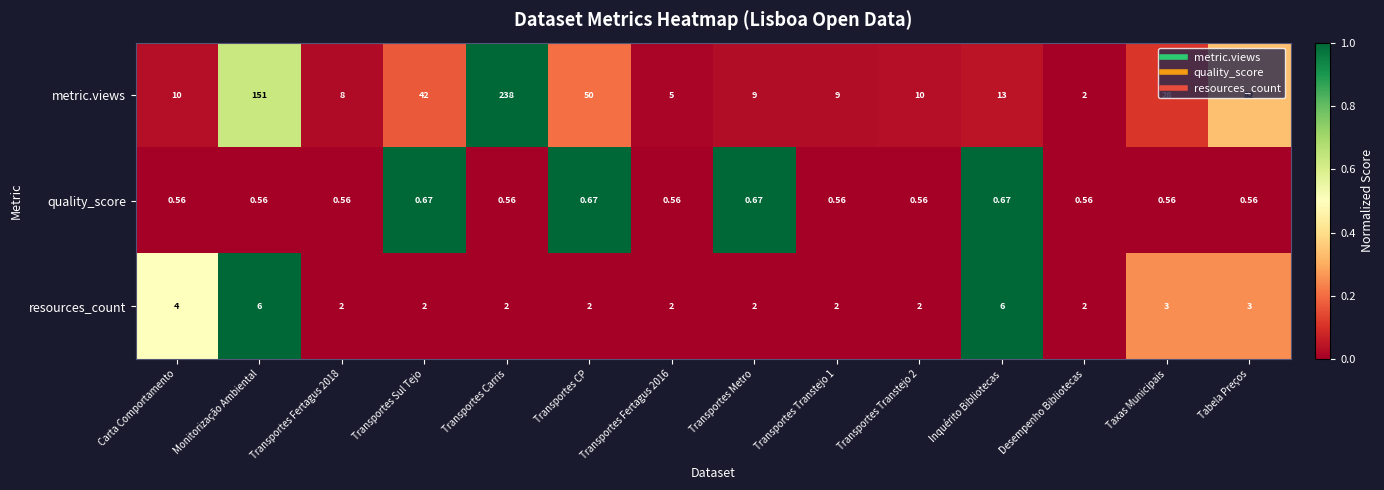

Is the value of metric.views at Transportes Fertagus 2016 greater than the value of quality_score at Transportes Transtejo 2?

Yes